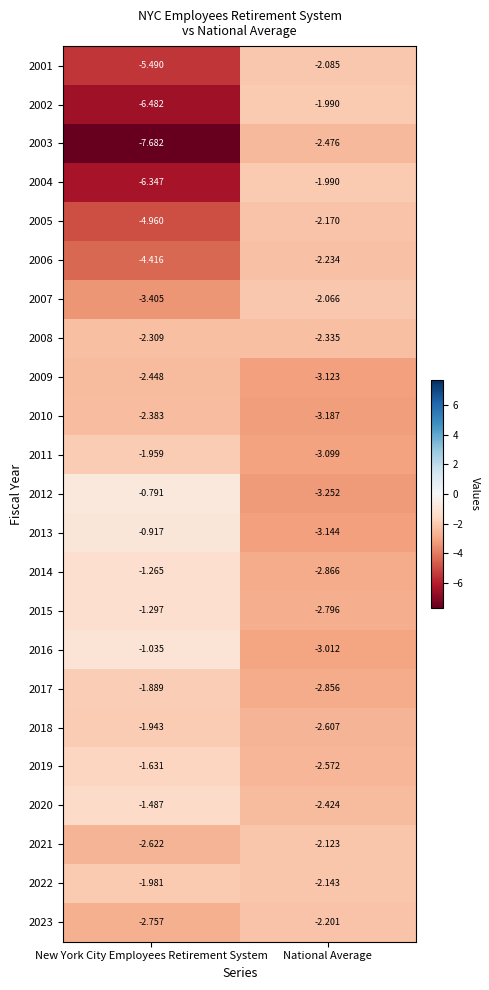

Which series has the largest total across all categories?

2020